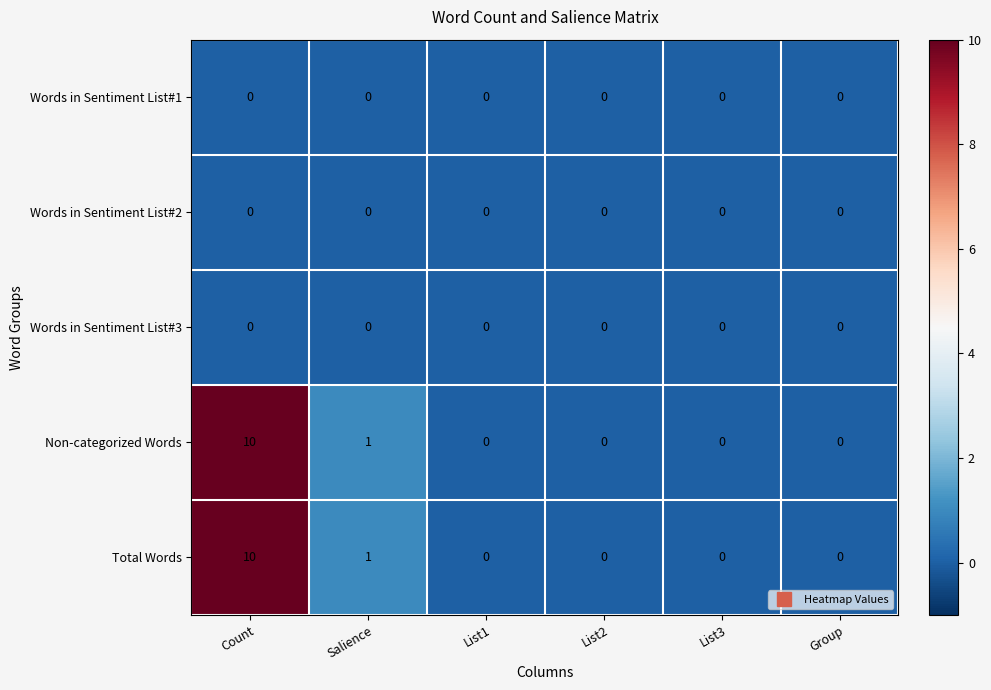

What is the spread (max minus min) of values at Count?

10